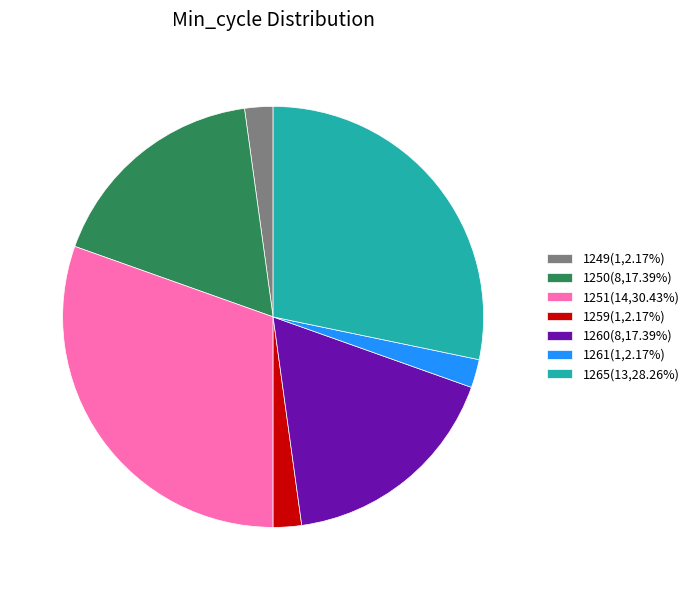

Is it true that 1261 is 24% of the pie?

False